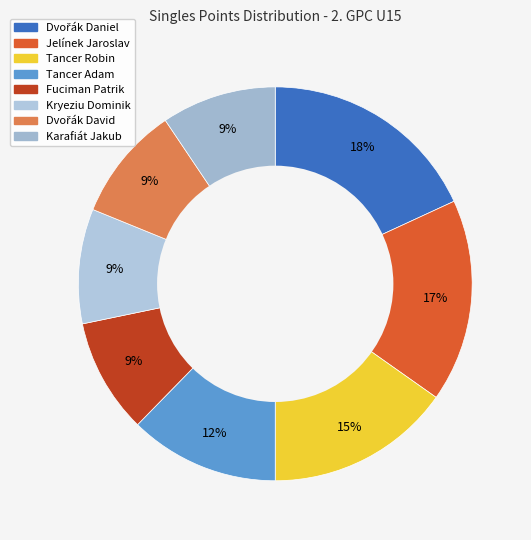

How many slices are in this pie chart?

8